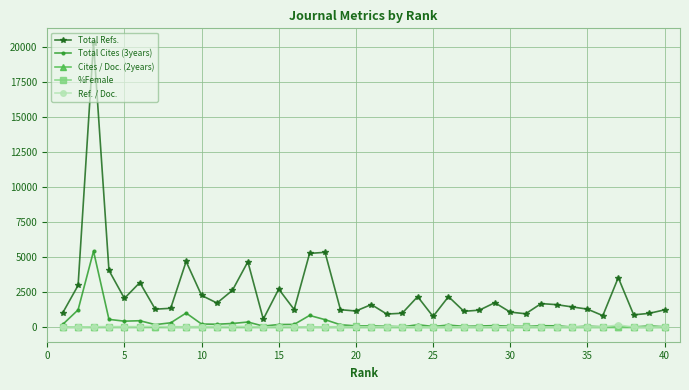

What is the difference between the maximum and minimum values in the %Female series?

51.8